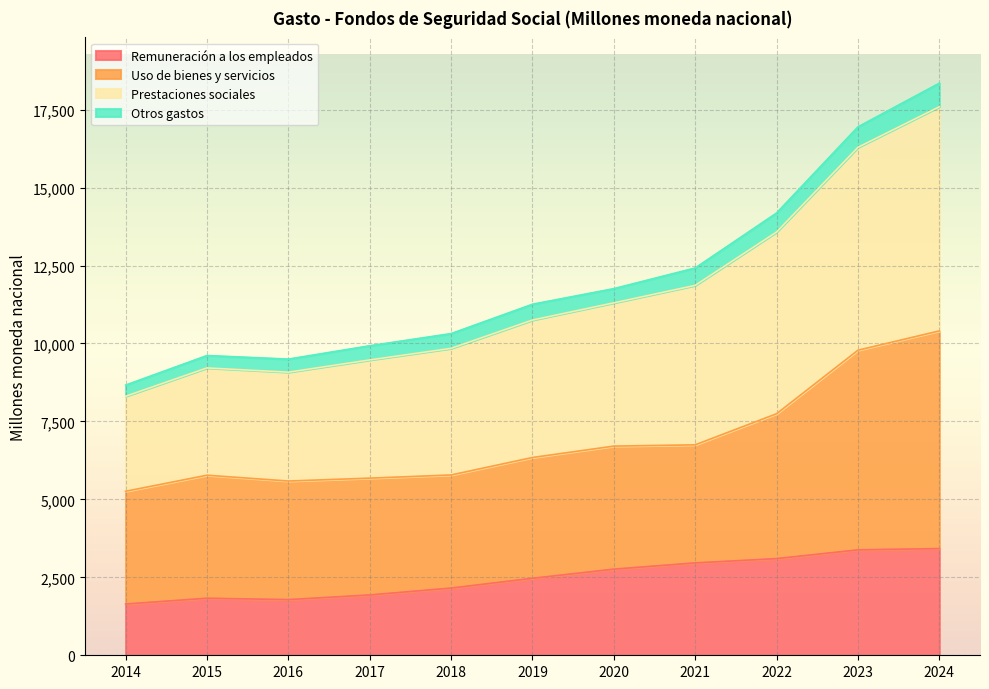

At how many categories does at least one series exceed 9201?

10